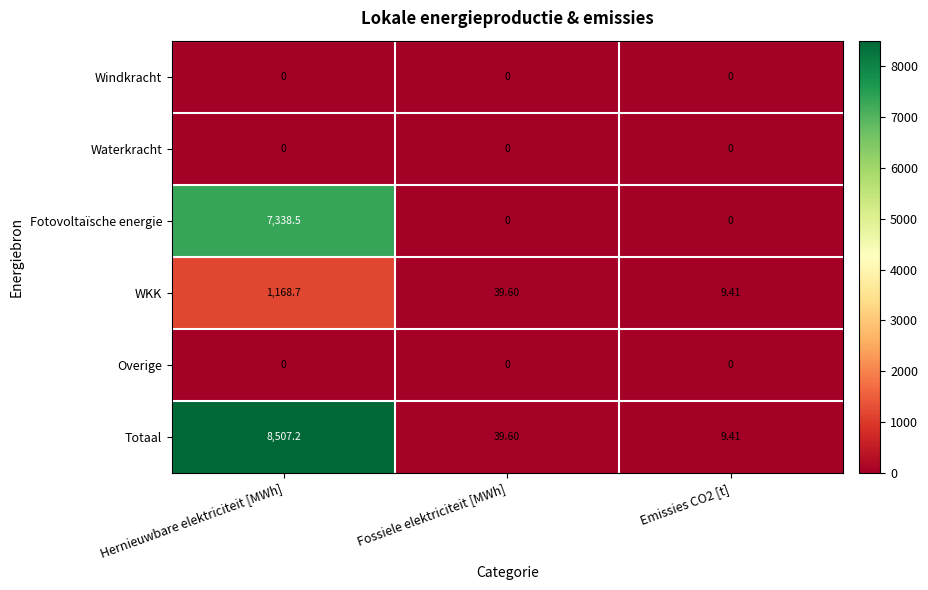

Which label corresponds to the largest value in the chart?

Hernieuwbare elektriciteit [MWh]